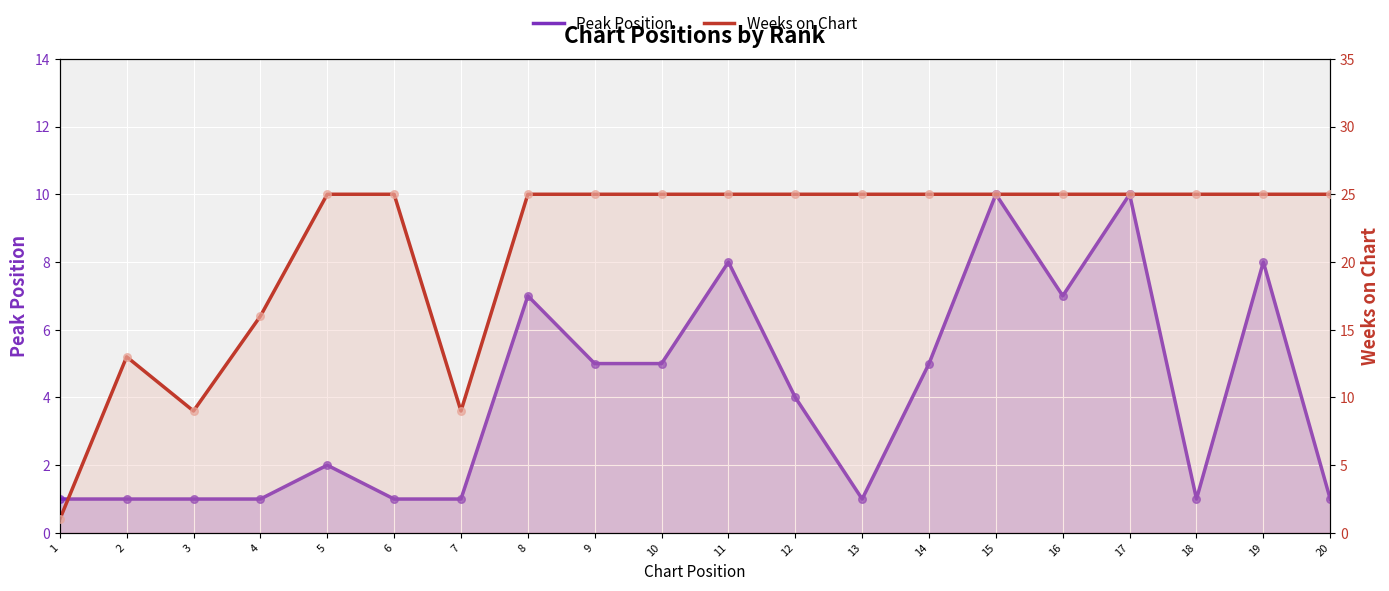

Is the value of Peak Position at 19 greater than the value of Weeks on Chart at 20?

No